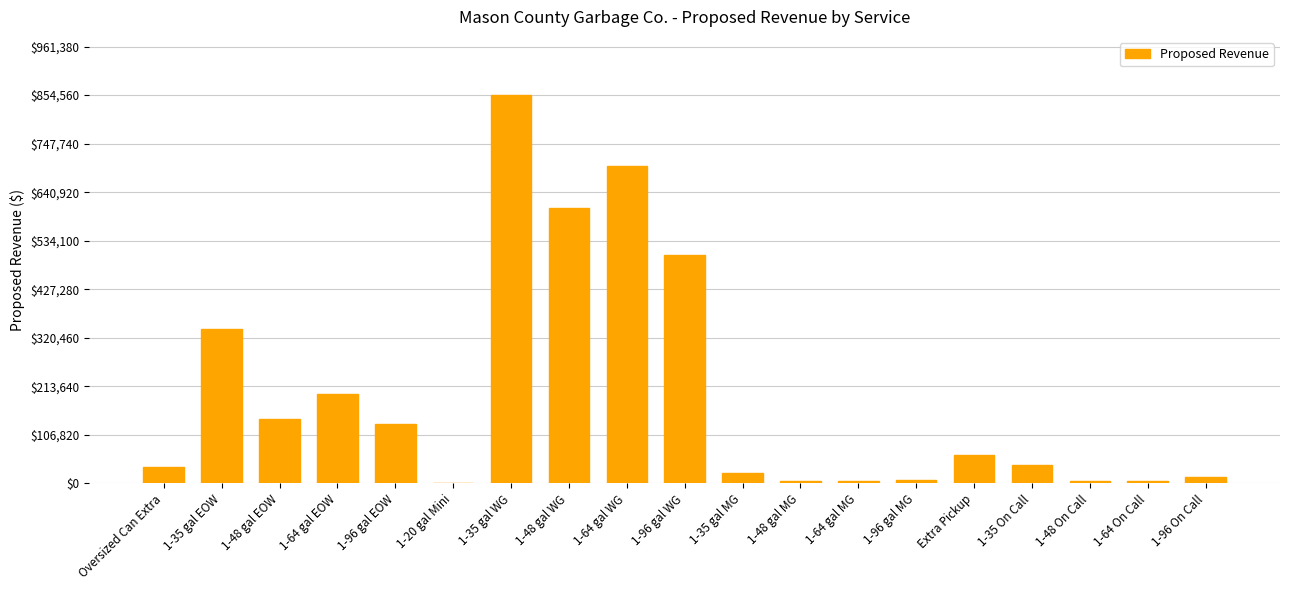

Are the bars horizontal?

No